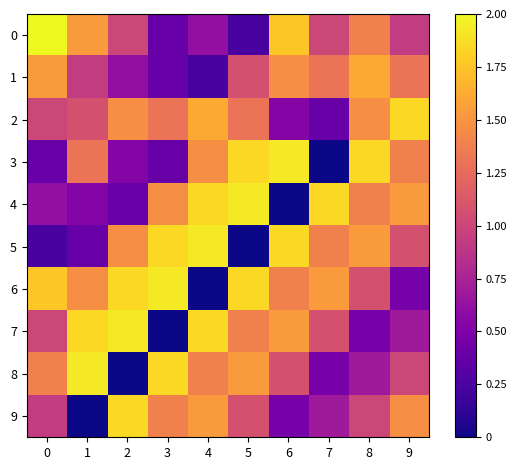

Between 2 and 4, which series saw the biggest shift?

6